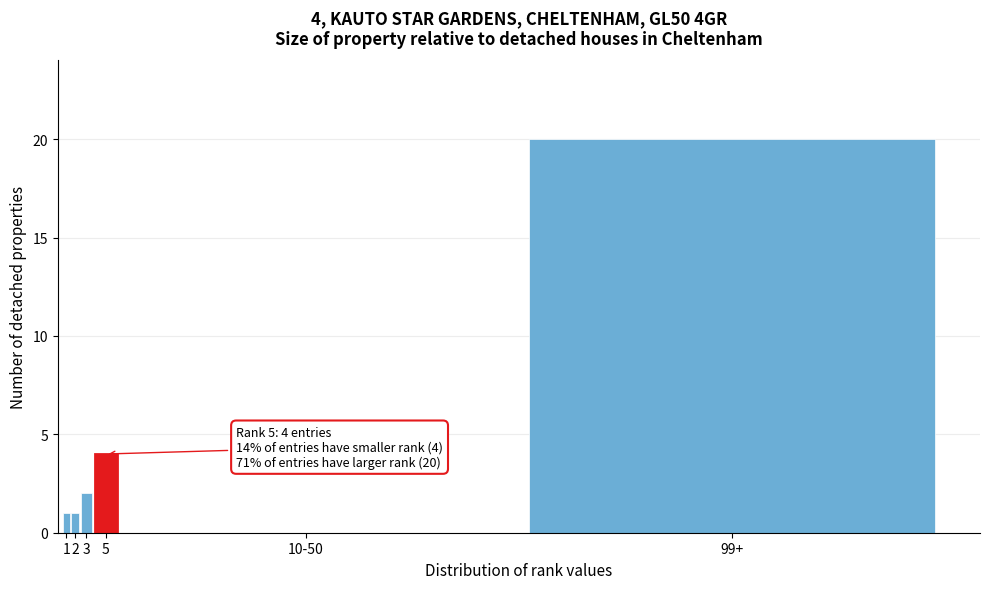

Reading left to right, list all the values displayed in this chart.

1=1	2=1	3=2	5=4	10-50=0	99+=20